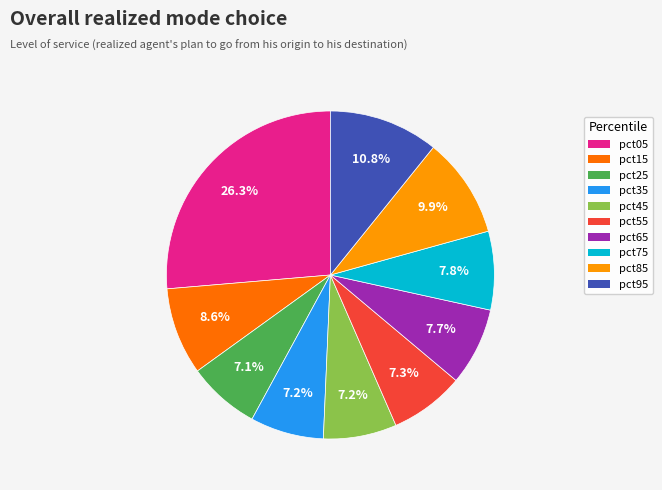

Does pct95 represent more than half of the total?

No